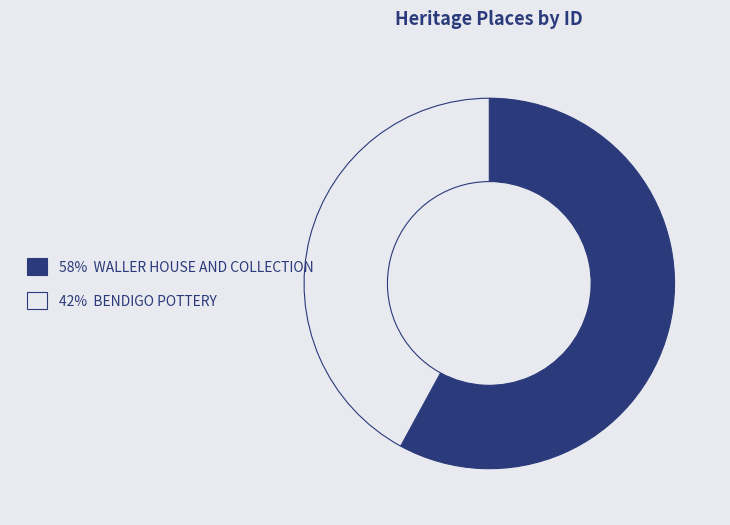

What is the ratio of the value at 58% WALLER HOUSE AND COLLECTION to the value at 42% BENDIGO POTTERY?

1.4